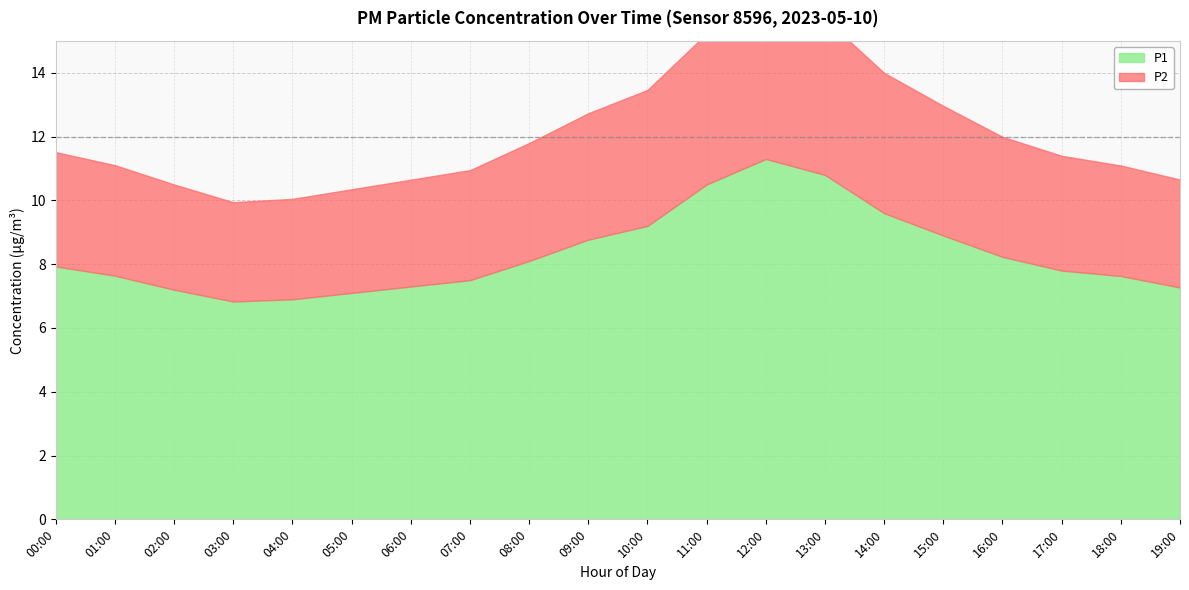

Read the P2 value at 12:00.

10.4